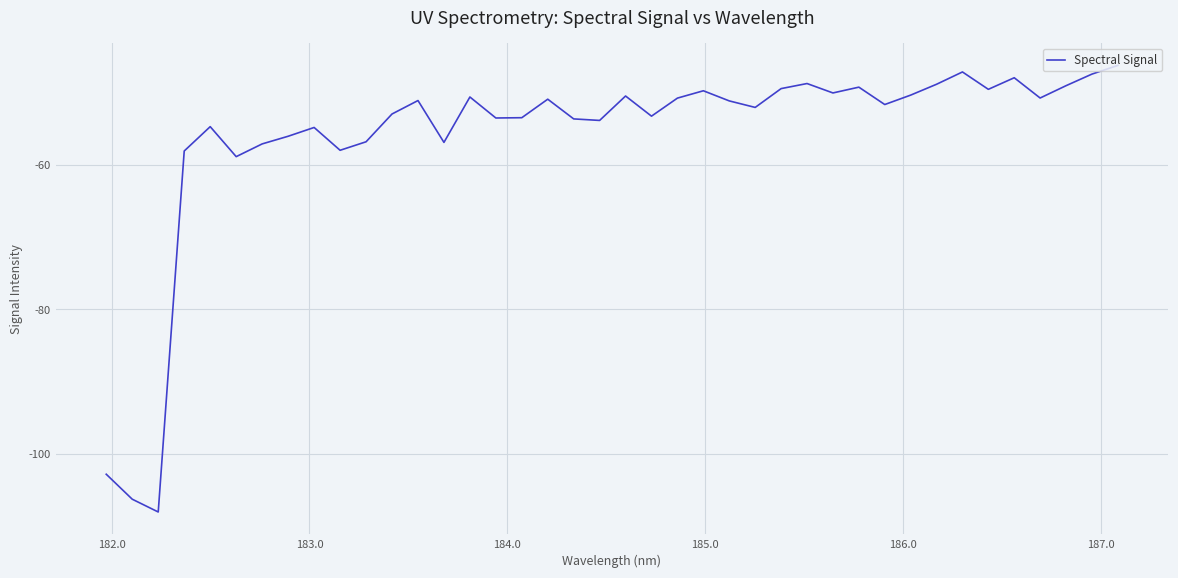

What is the difference between the maximum and minimum values?

61.7